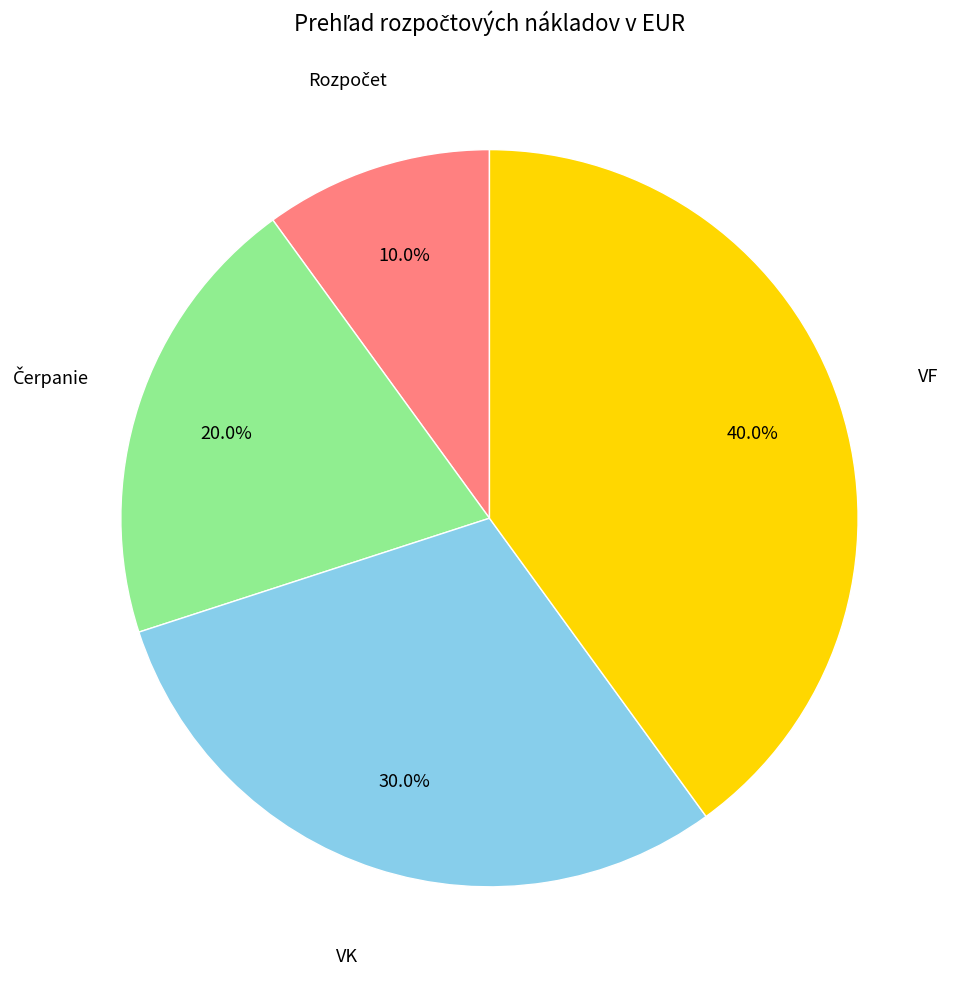

What is the largest slice in the pie chart?

VF